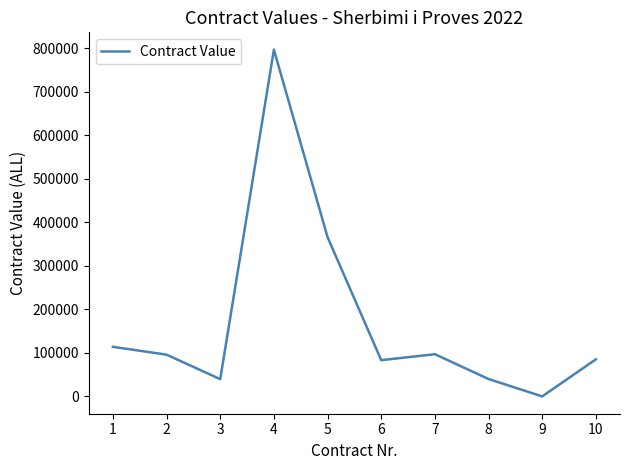

What is the maximum value shown in the chart?

797000.0